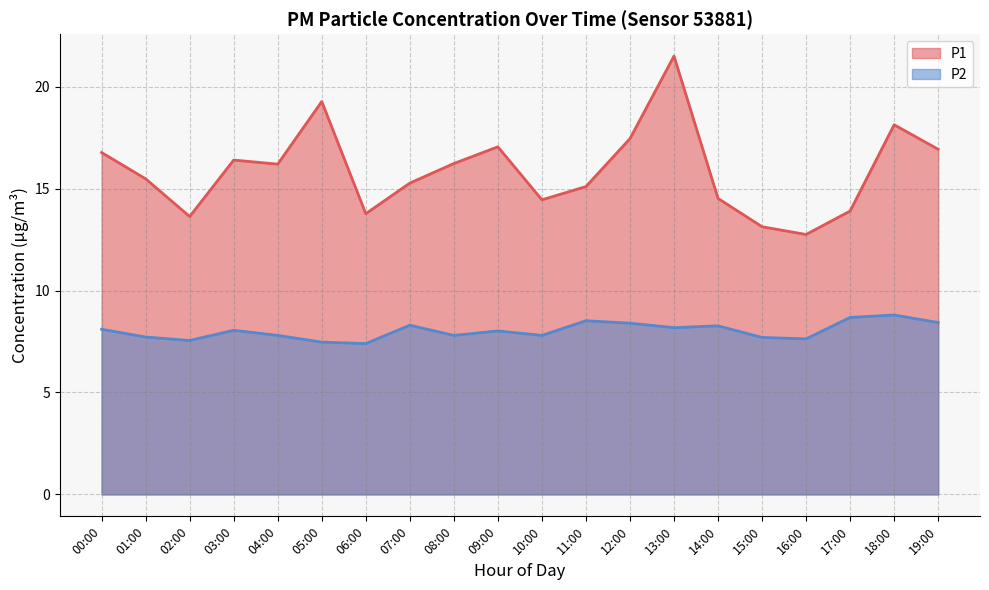

What is the lowest value of the P1 series?

12.8